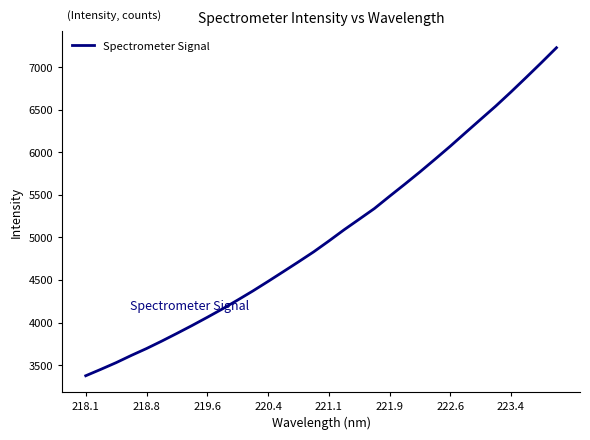

What is the minimum value shown in the chart?

3376.3